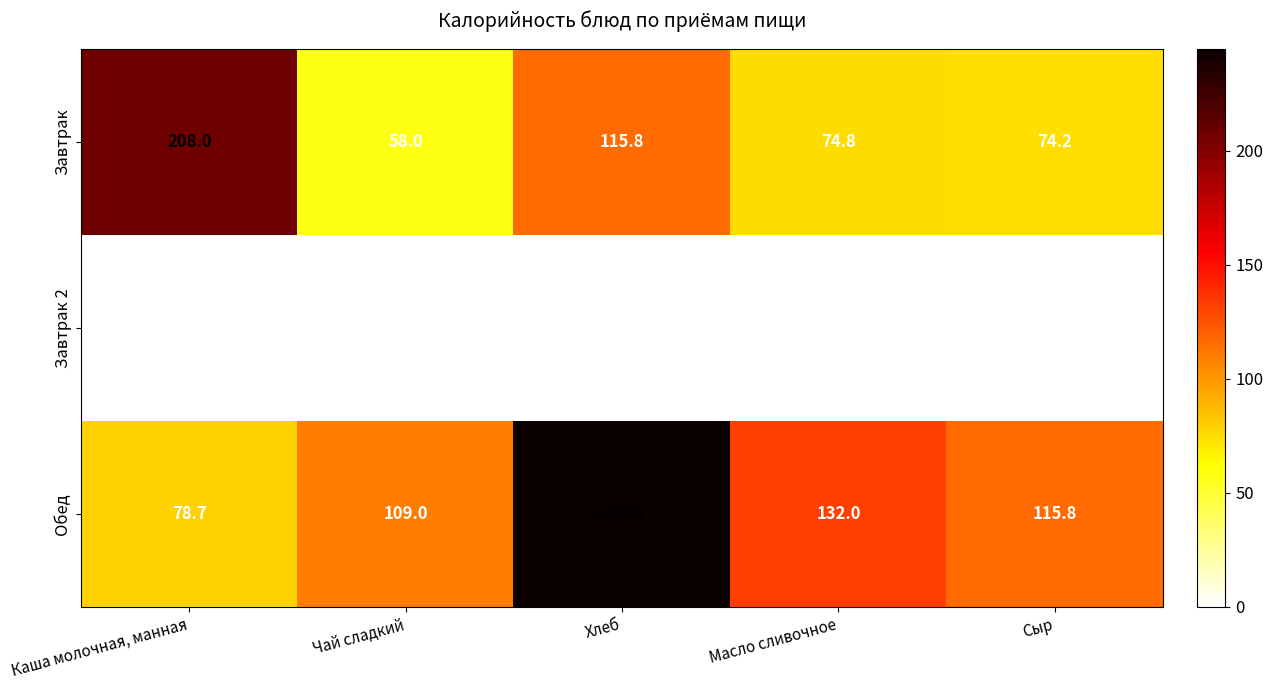

At how many categories does at least one series exceed 220?

1